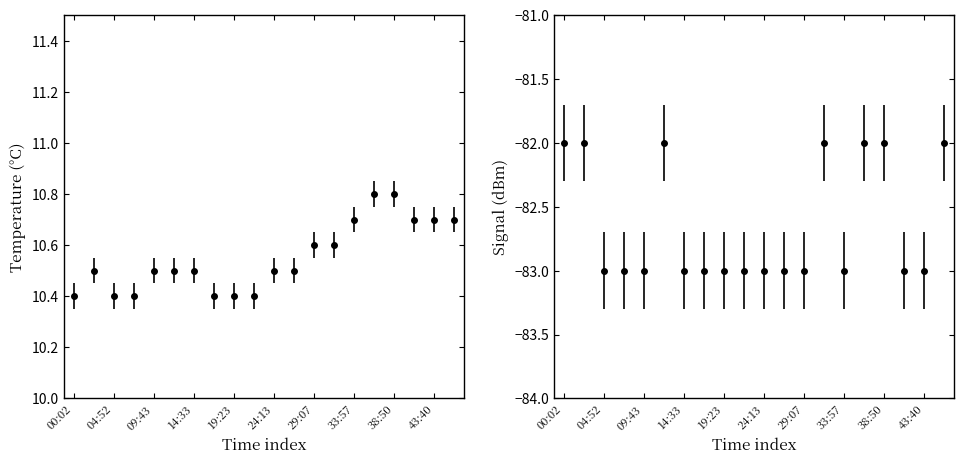

Is the value of Signal at 00:02 greater than the value of Temp at 36:24?

No